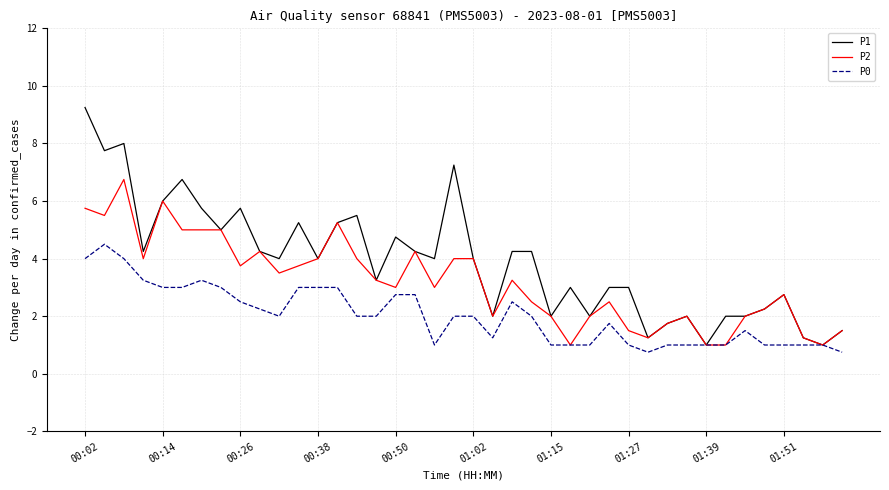

Which series has the largest range (max minus min)?

P1